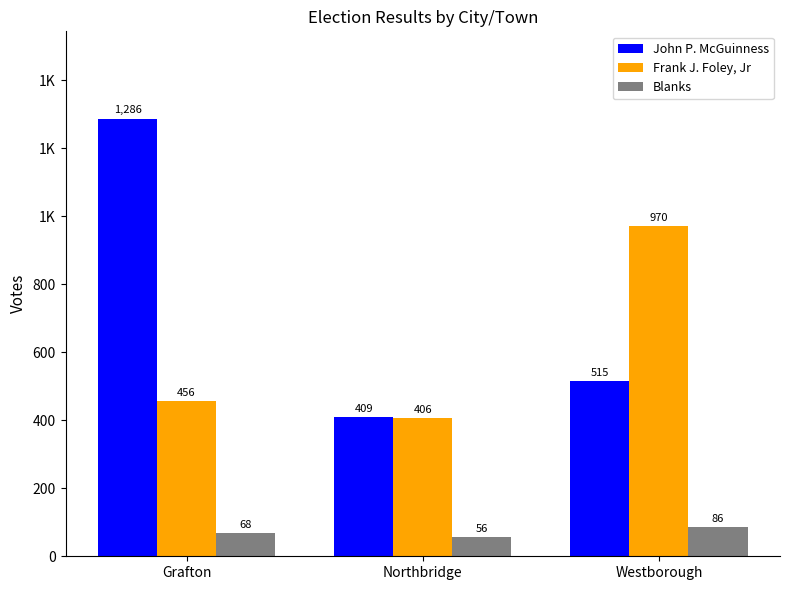

At how many categories does at least one series exceed 239?

3